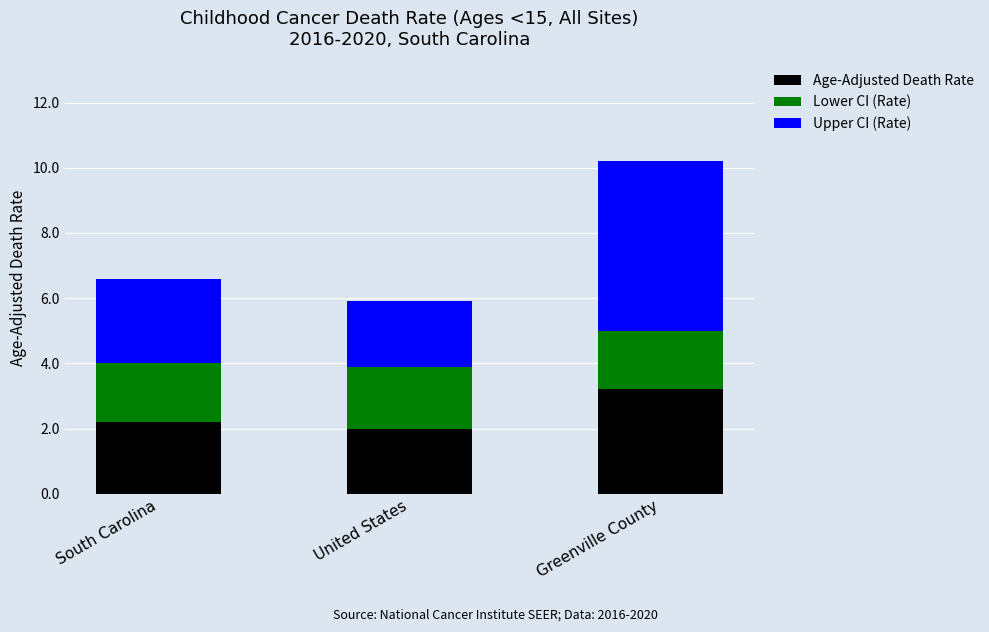

Reading left to right, what are the values for Age-Adjusted Death Rate?

South Carolina=2.2	United States=2.0	Greenville County=3.2